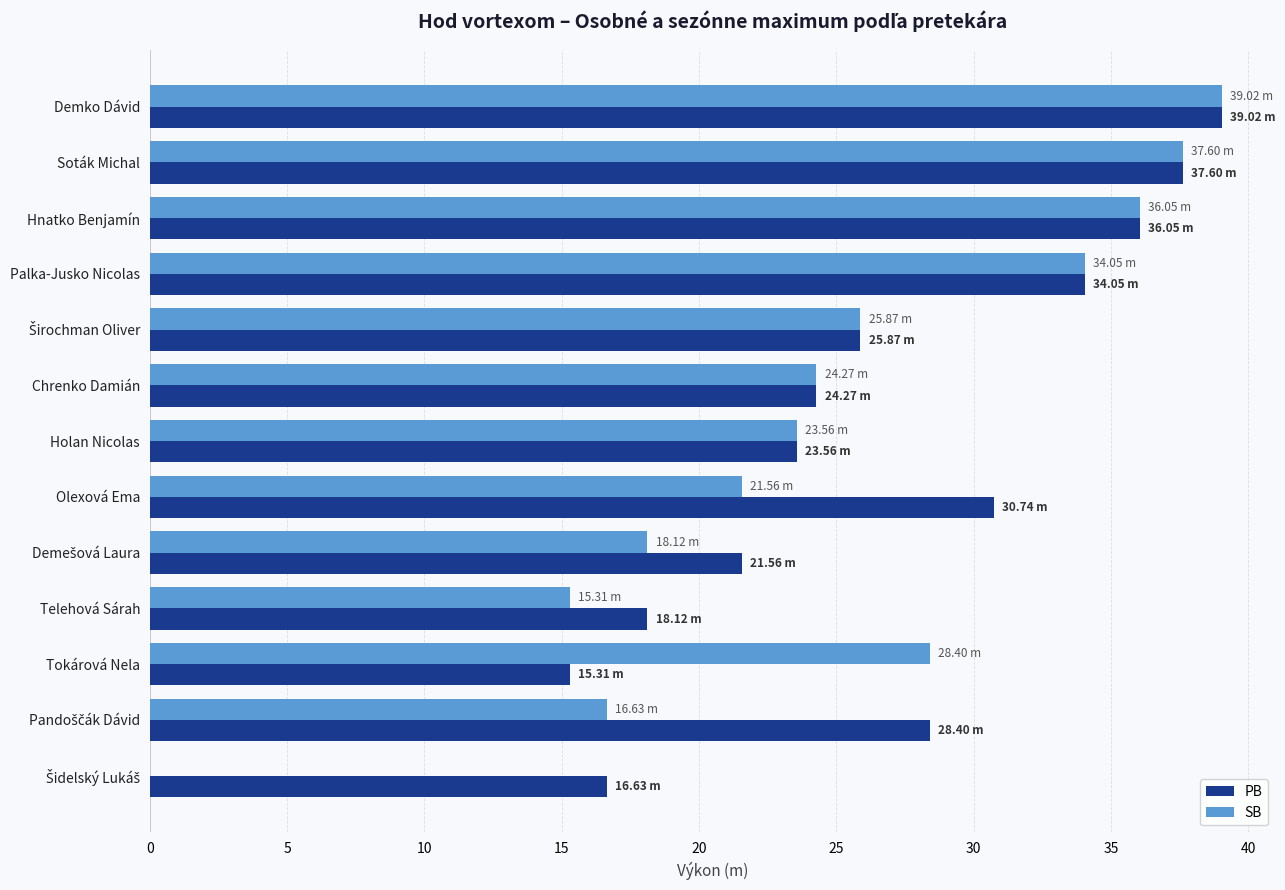

What are all the series names shown in the legend?

PB, SB